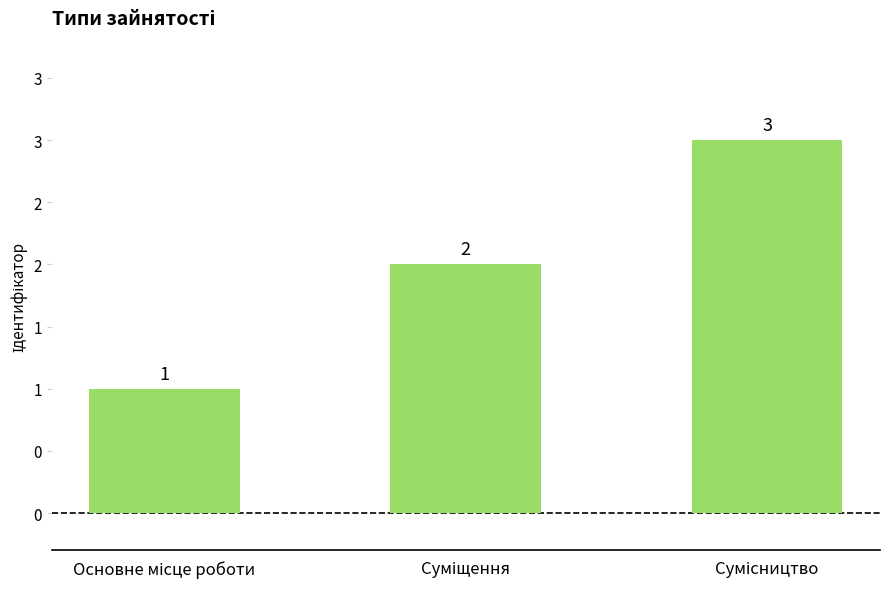

Are the bars horizontal?

No